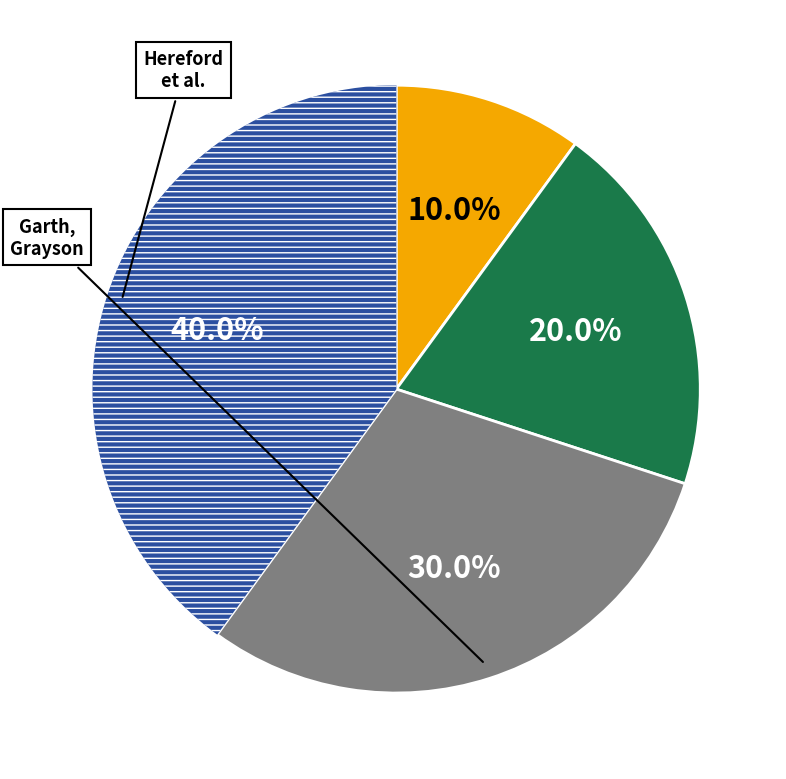

Is there any slice that represents more than half of the pie?

No